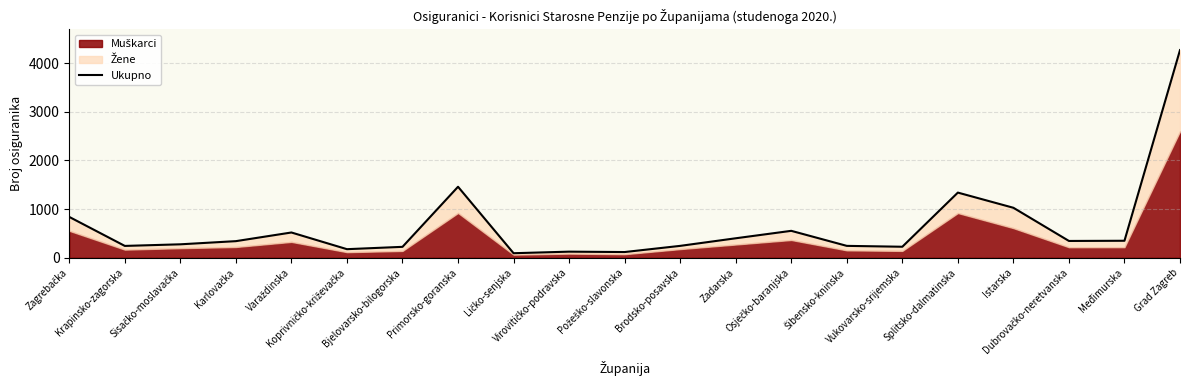

Reading left to right, what are all the values shown in this chart?

839	243	276	341	519	176	224	1459	93	125	117	244	400	553	244	226	1339	1027	345	349	4268